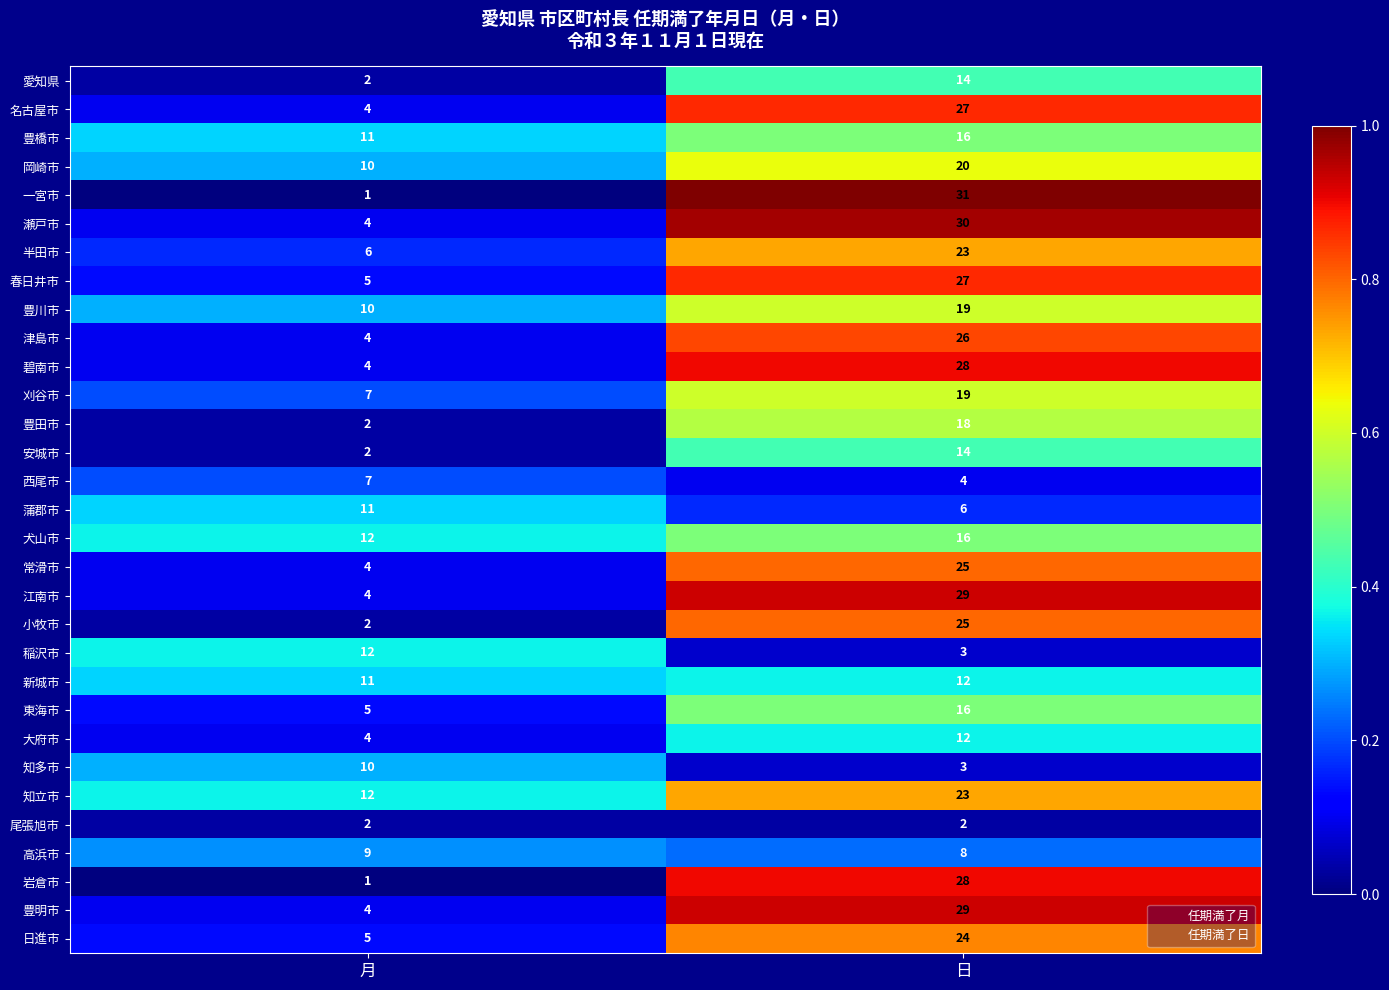

Which series has the largest total across all categories?

知立市